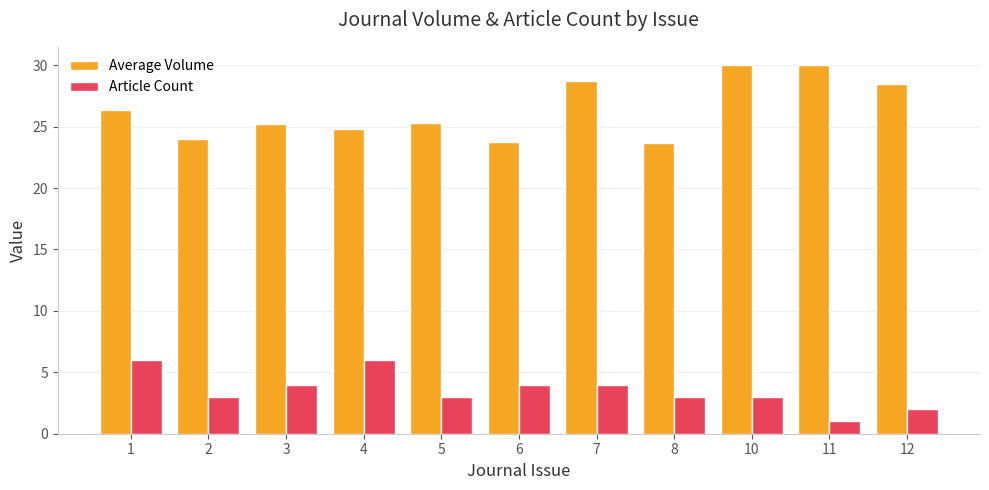

What is the total value across all series at 2?

27.0